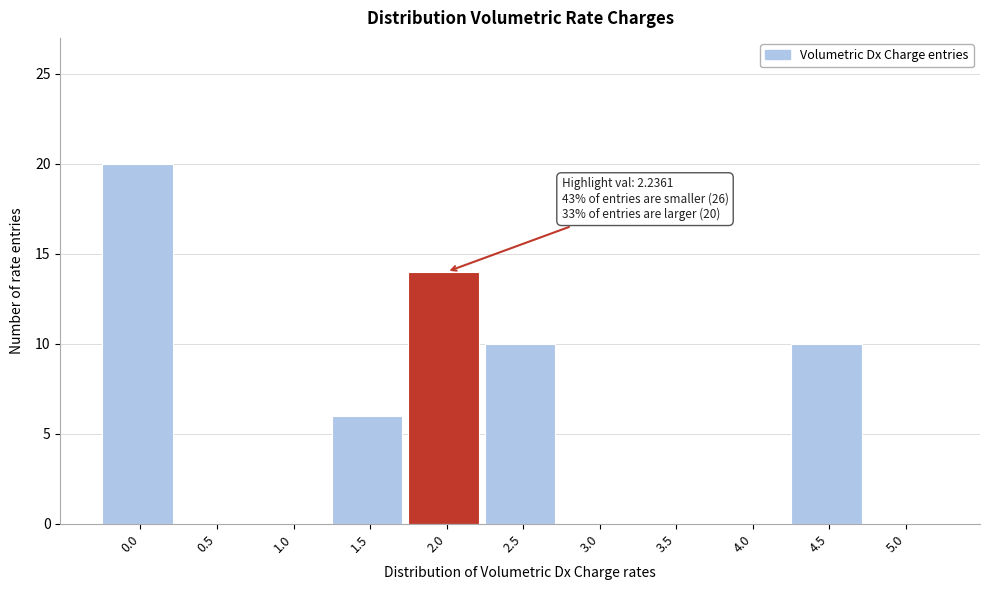

Reading left to right, extract all data points from this chart.

0.0=20	0.5=0	1.0=0	1.5=6	2.0=14	2.5=10	3.0=0	3.5=0	4.0=0	4.5=10	5.0=0